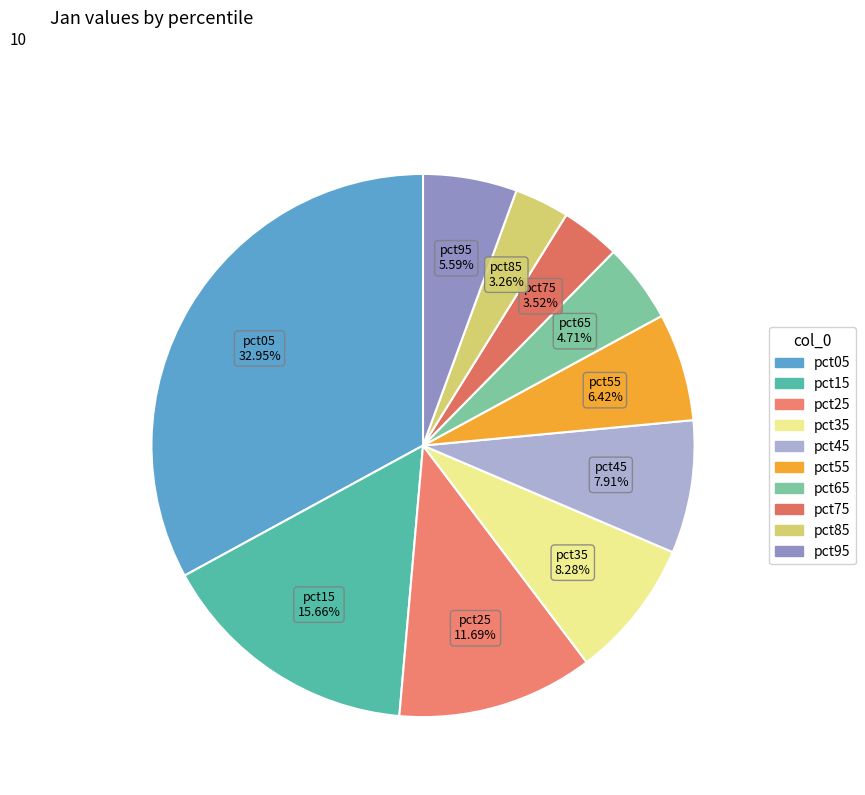

Combined, do pct35 and pct95 account for over 50%?

No